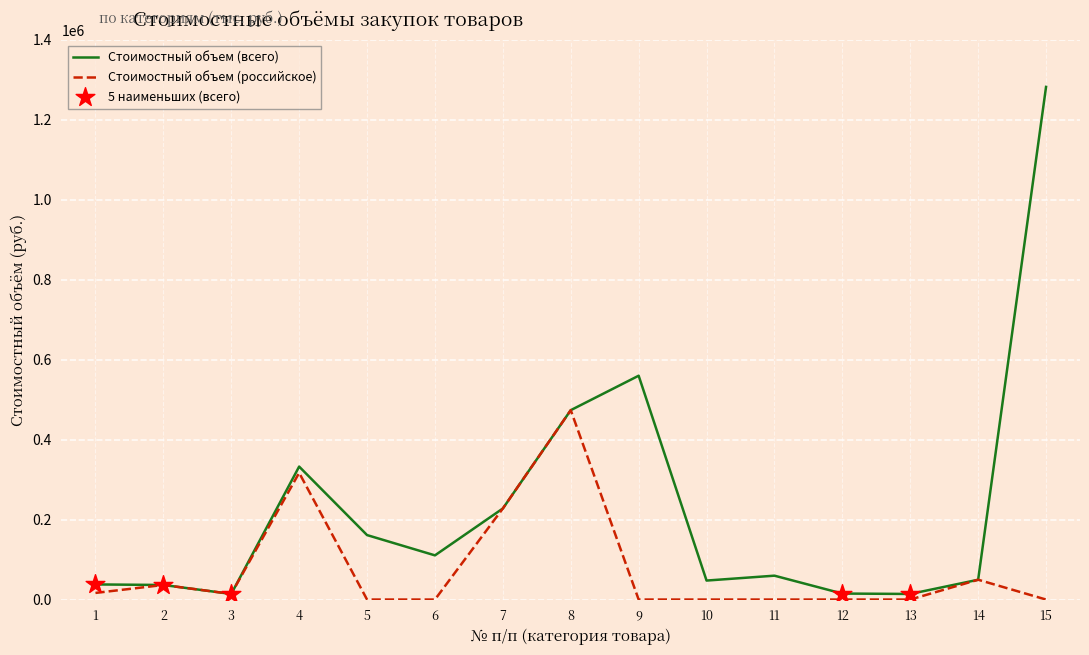

Which series has the widest spread of values?

Стоимостный объем (всего)